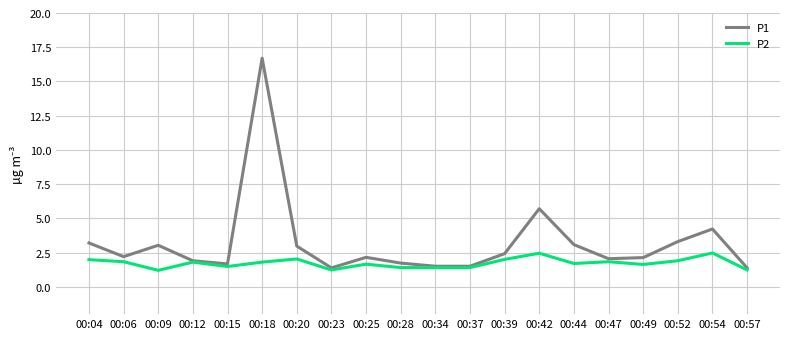

Which series has the largest total across all categories?

P1